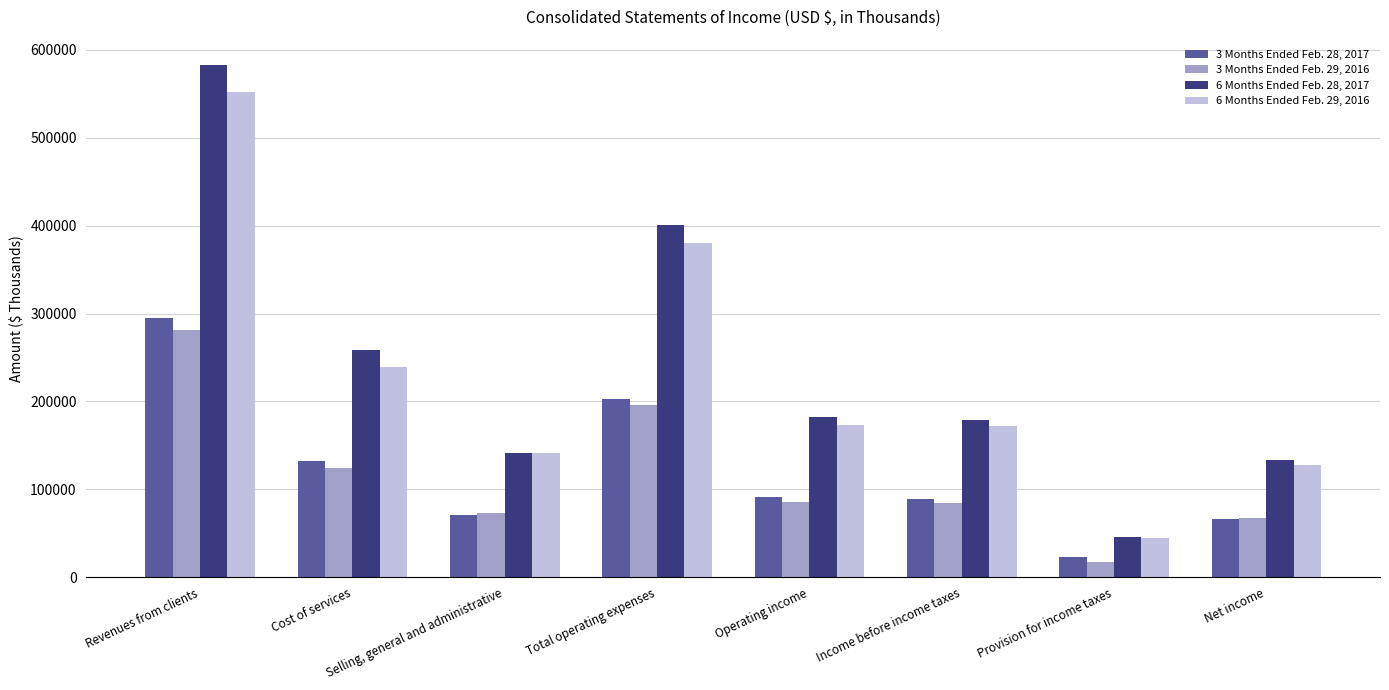

Which series has the largest total across all categories?

6 Months Ended Feb. 28, 2017